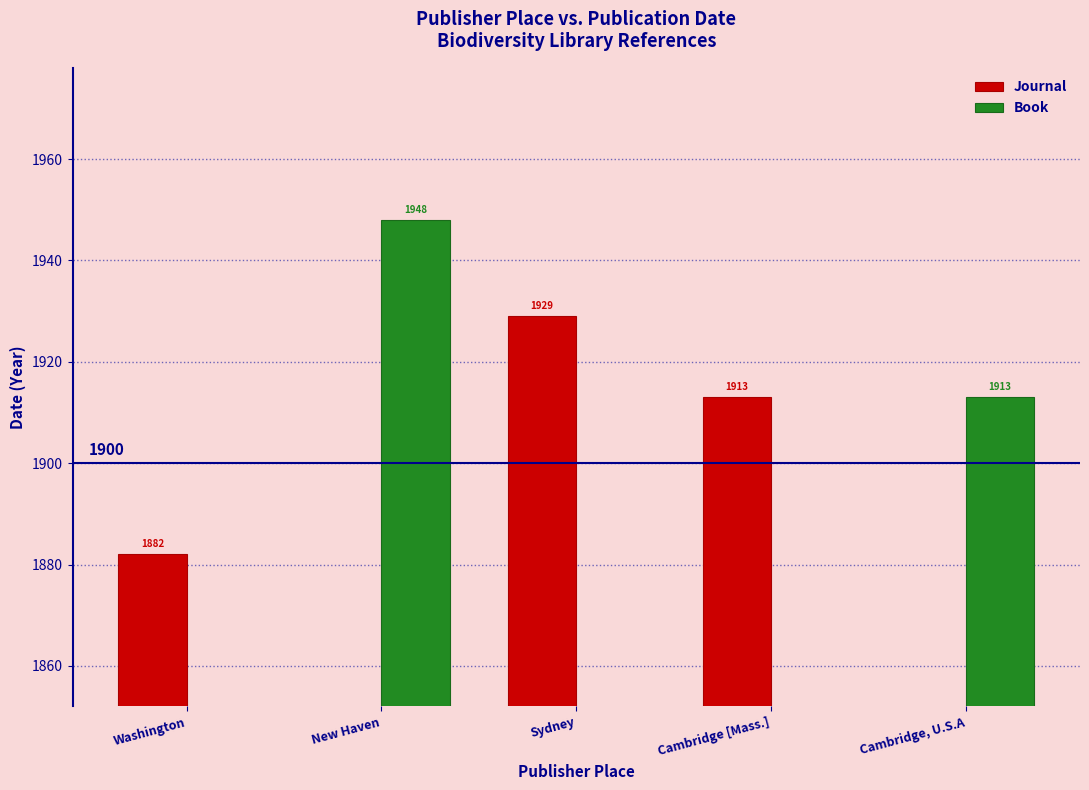

True or false: Book has a value of 3062 at New Haven.

False